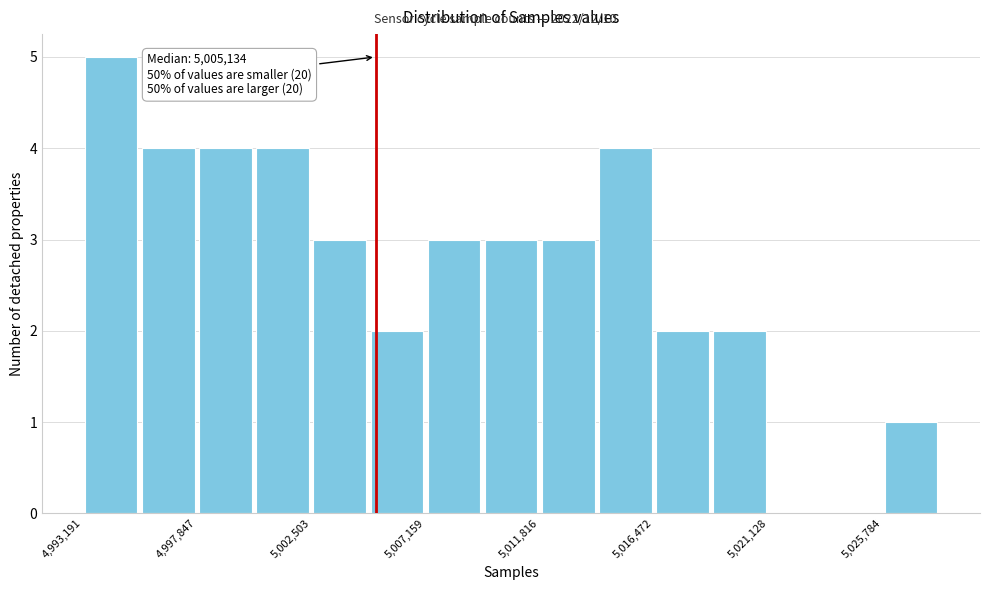

Which range on the x-axis has the tallest bar?

4993000 to 4995500